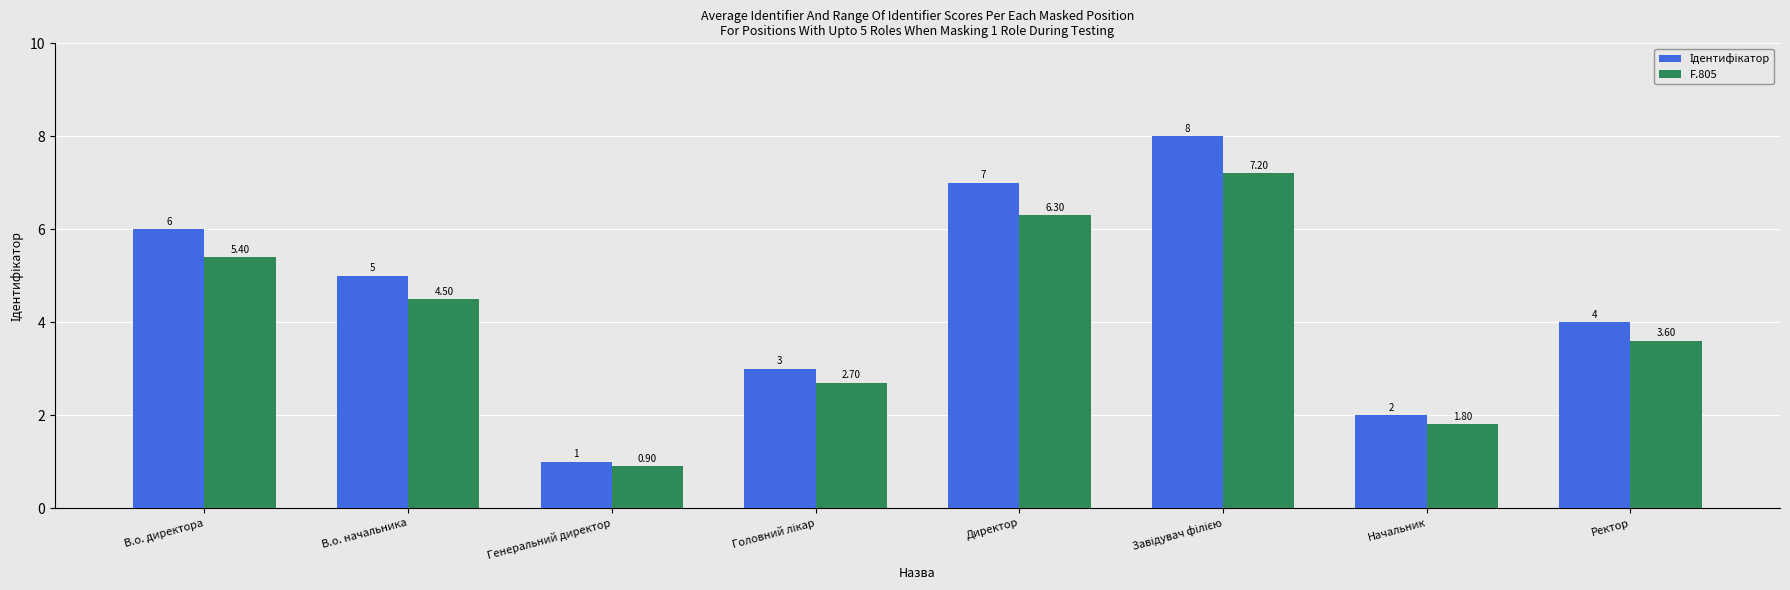

How many data points does each series have?

8